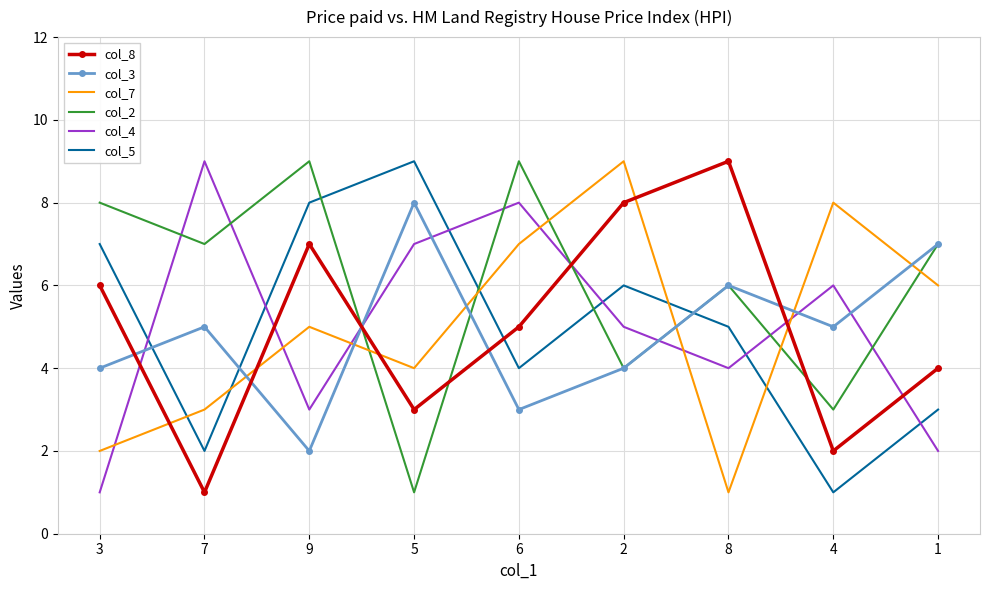

Which series has the largest total across all categories?

col_2